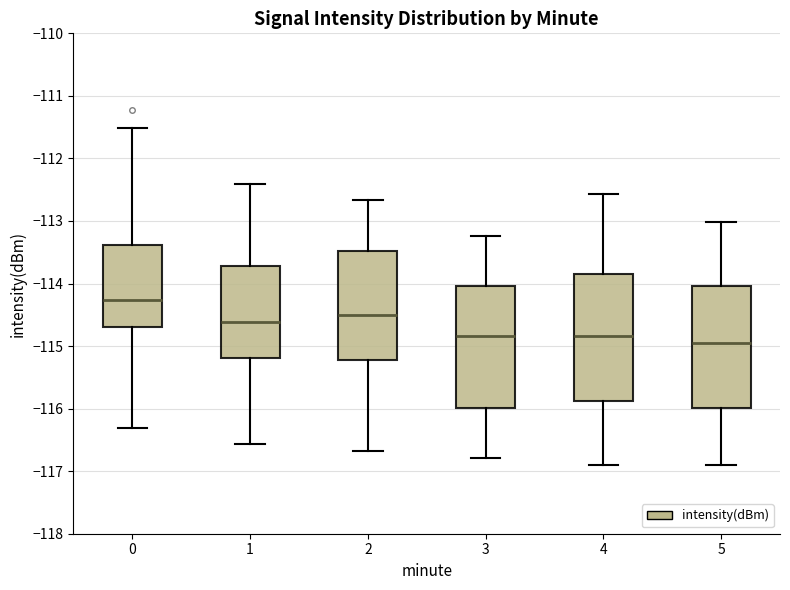

Reading left to right, read every box against the y-axis: the position of its median line, the range the box covers, and the ends of its whiskers. The values are not printed on the chart, so give them approximately, as read against the axis.

0: median -114.3, box -114.7 to -113.4, whiskers -116.3 to -111.5
1: median -114.6, box -115.2 to -113.7, whiskers -116.6 to -112.4
2: median -114.5, box -115.2 to -113.5, whiskers -116.7 to -112.7
3: median -114.8, box -116.0 to -114.0, whiskers -116.8 to -113.2
4: median -114.8, box -115.9 to -113.8, whiskers -116.9 to -112.6
5: median -115.0, box -116.0 to -114.0, whiskers -116.9 to -113.0